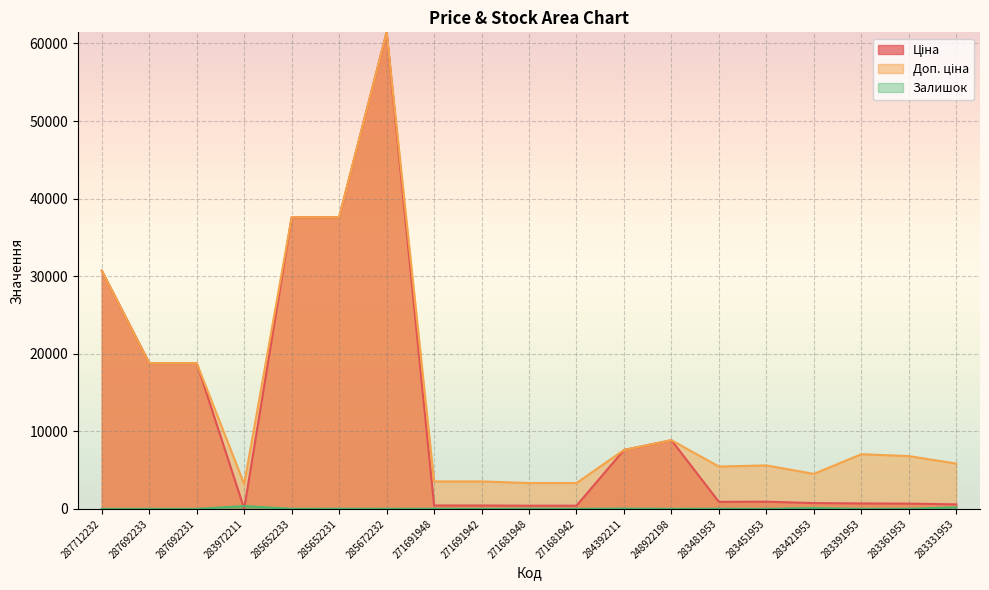

What is the average value of the Ціна series?

11984.4